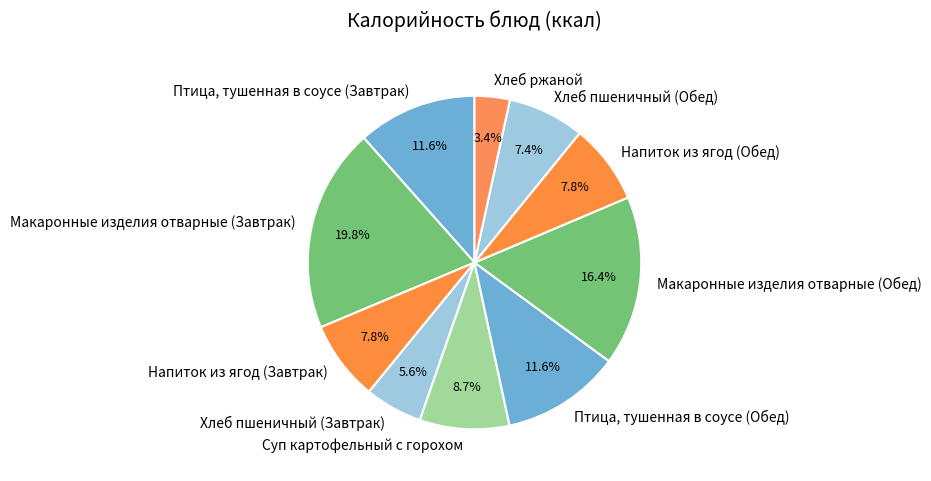

Count the number of slices in the pie.

10